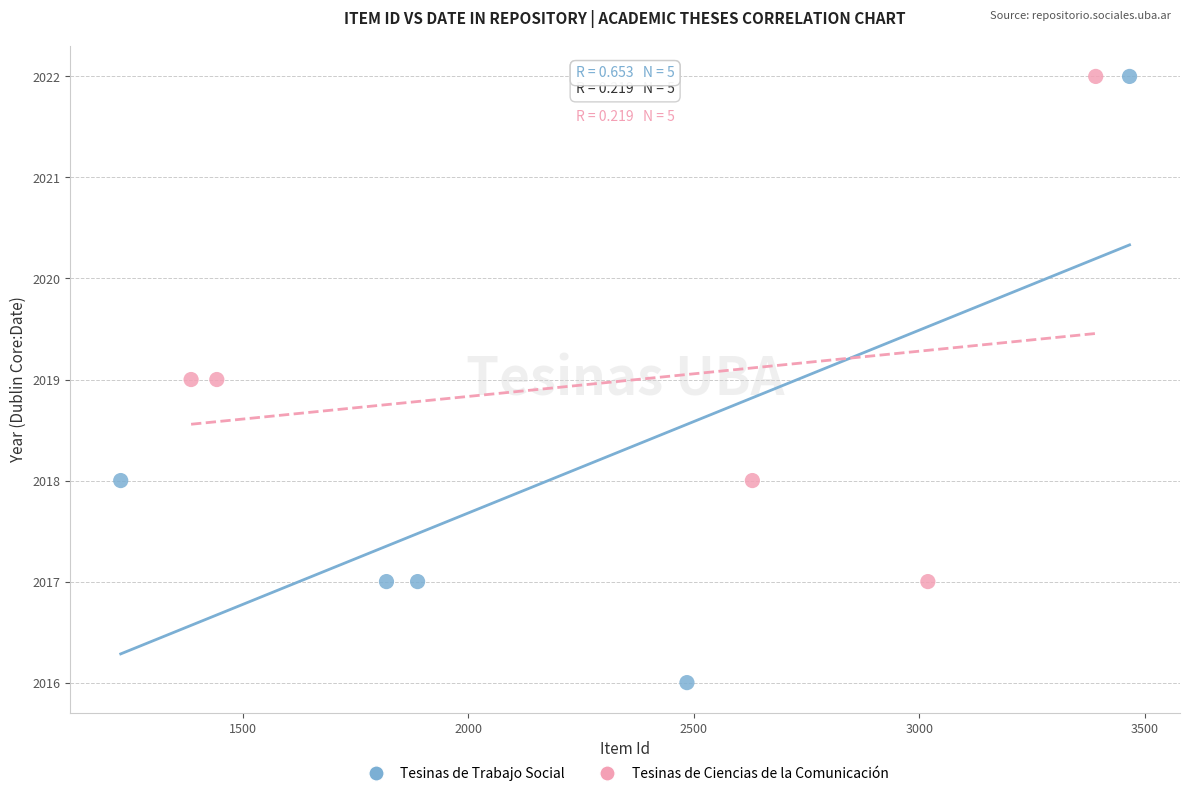

Which series contains the lowest Y value?

Tesinas de Trabajo Social